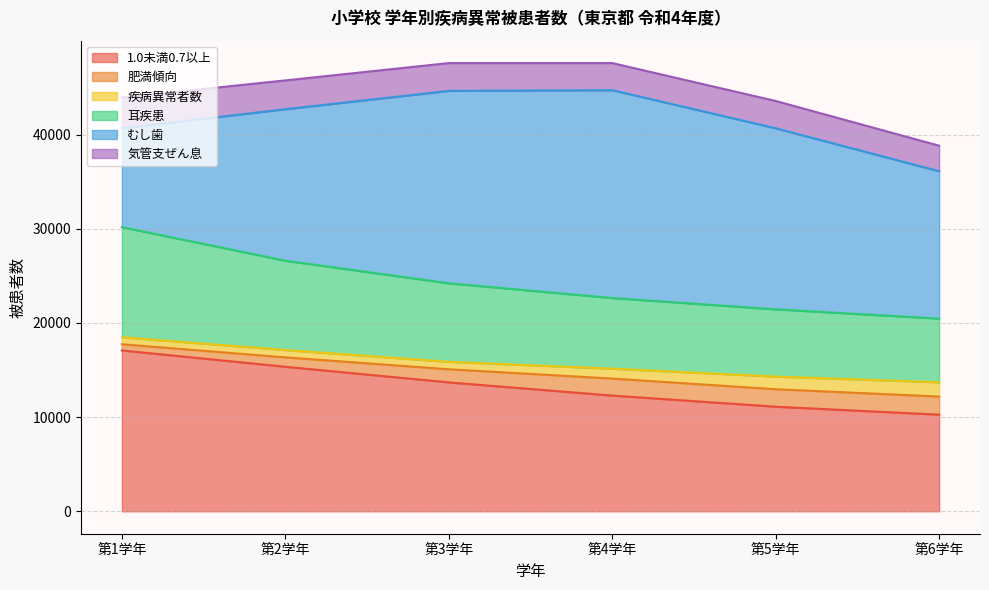

True or false: むし歯 and 気管支ぜん息 intersect in this chart.

False